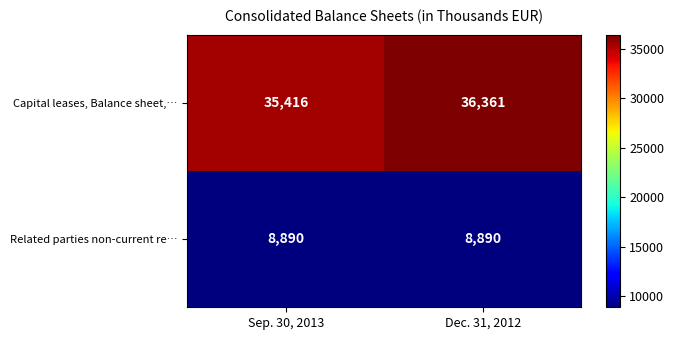

Rank the series at Dec. 31, 2012 from lowest to highest value.

Related parties non-current re…, Capital leases, Balance sheet,…